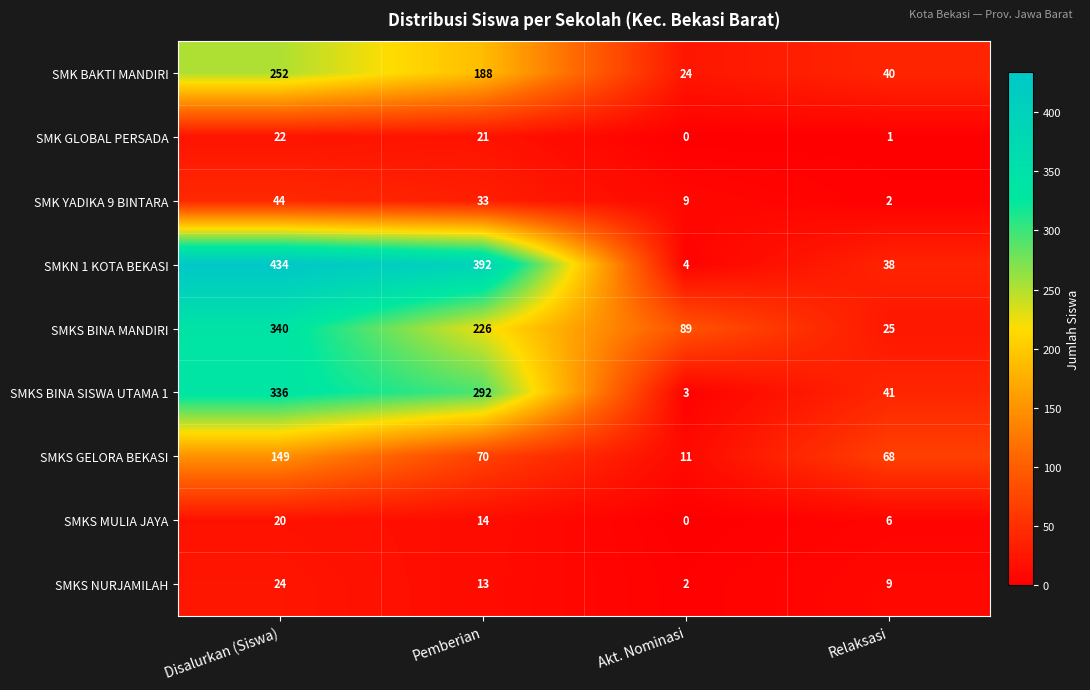

Which series has the largest total across all categories?

SMKN 1 KOTA BEKASI